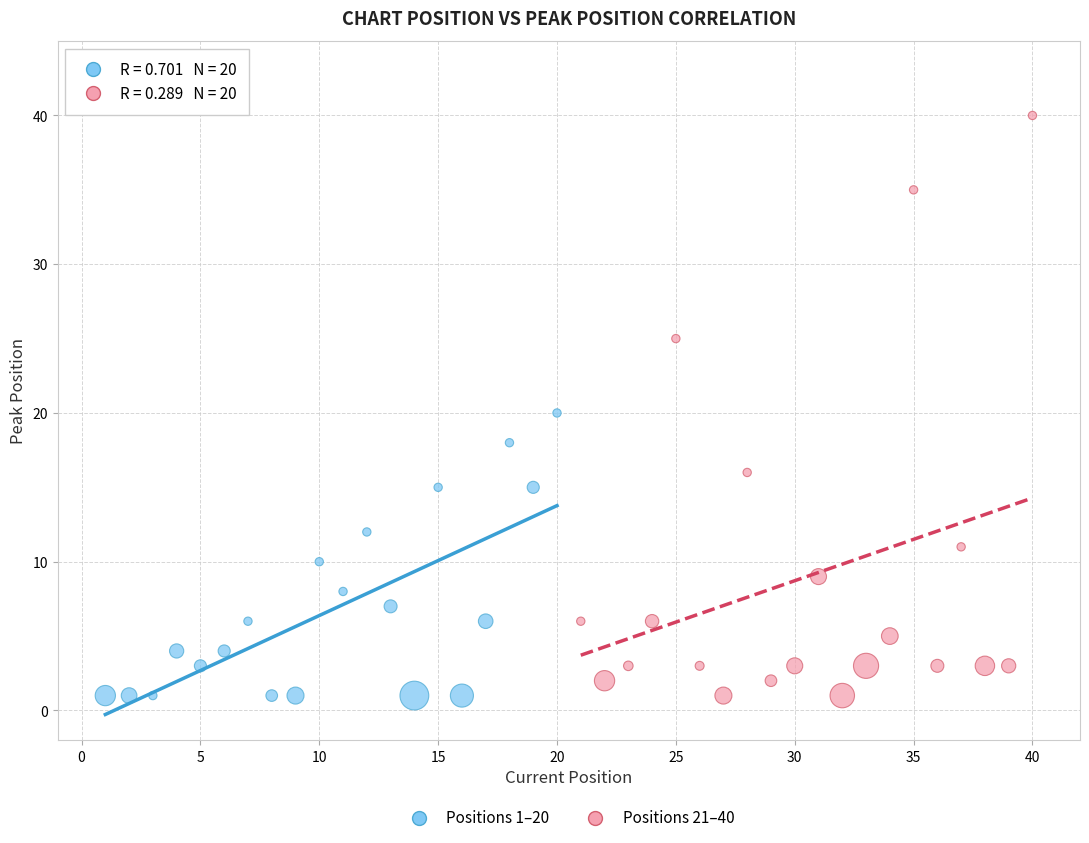

What are all the series names shown in the legend?

Positions 1–20, Positions 21–40